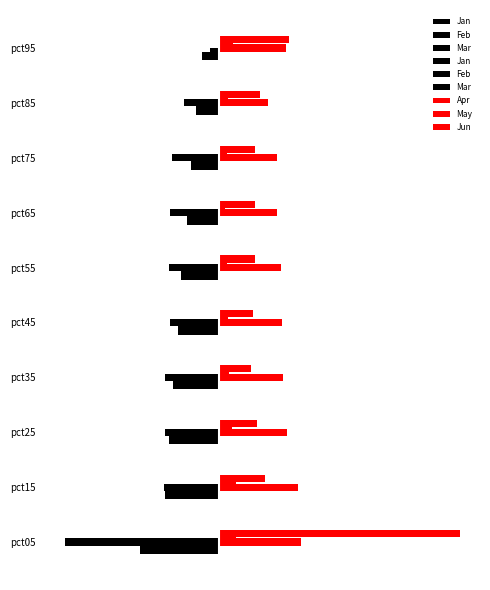

Rank the categories by May value from highest to lowest.

1, 0, 9, 2, 3, 8, 4, 5, 7, 6